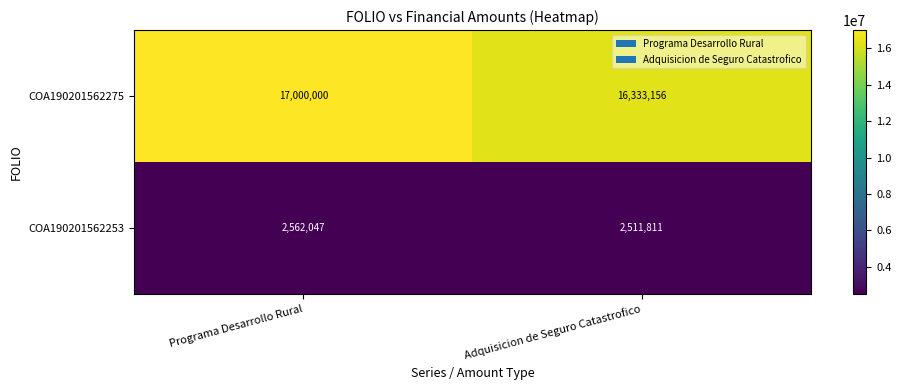

What is the total value across all series at Programa Desarrollo Rural?

19562047